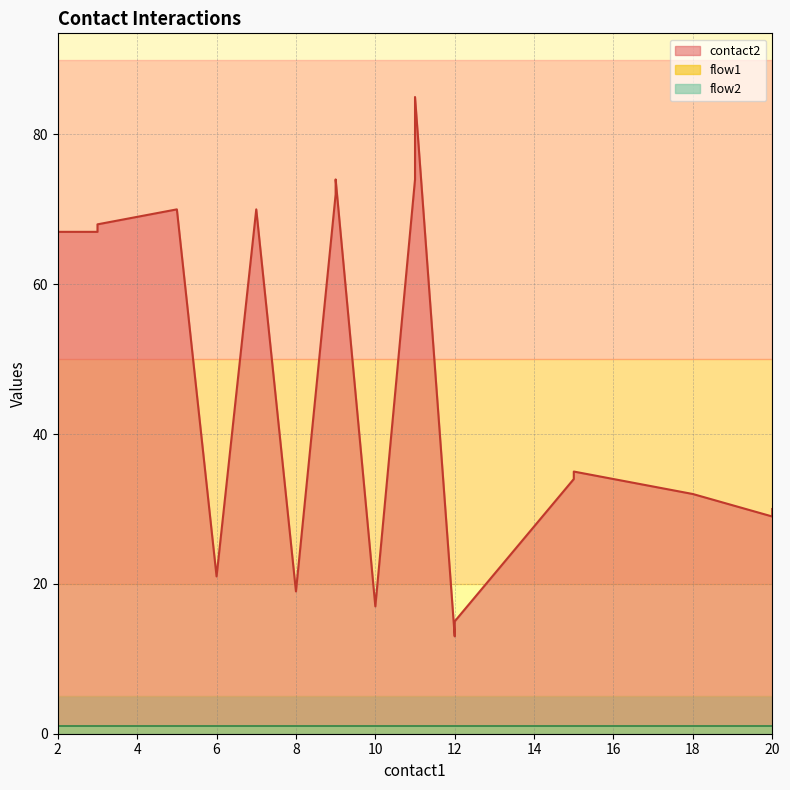

At which label does contact2 reach its minimum?

12